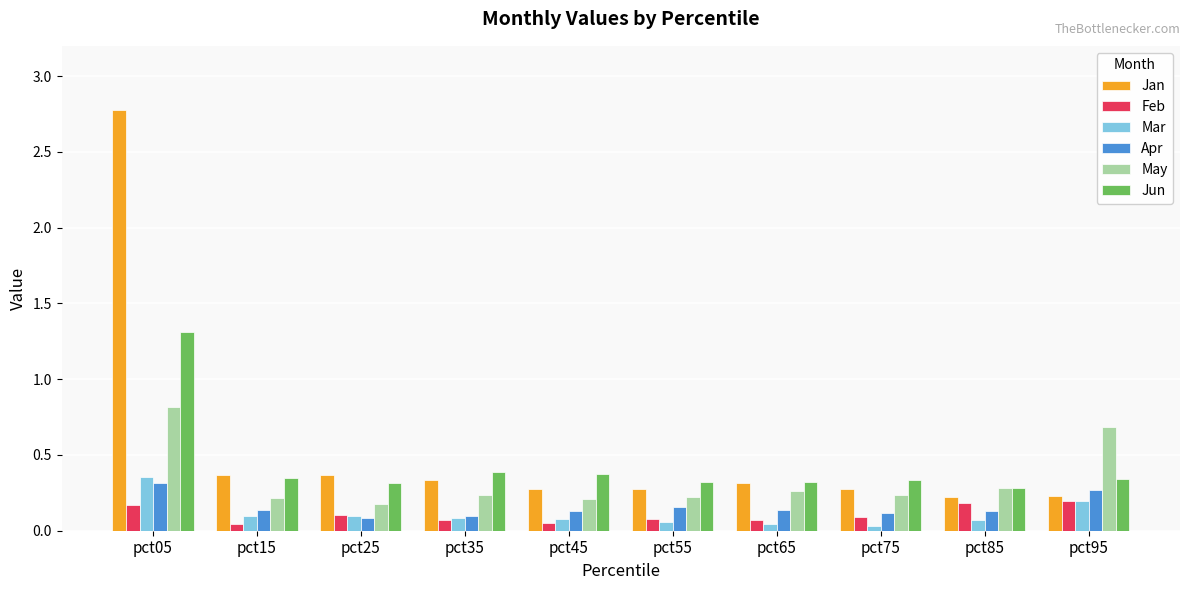

The May series shows 0.7 at pct95. True or false?

True